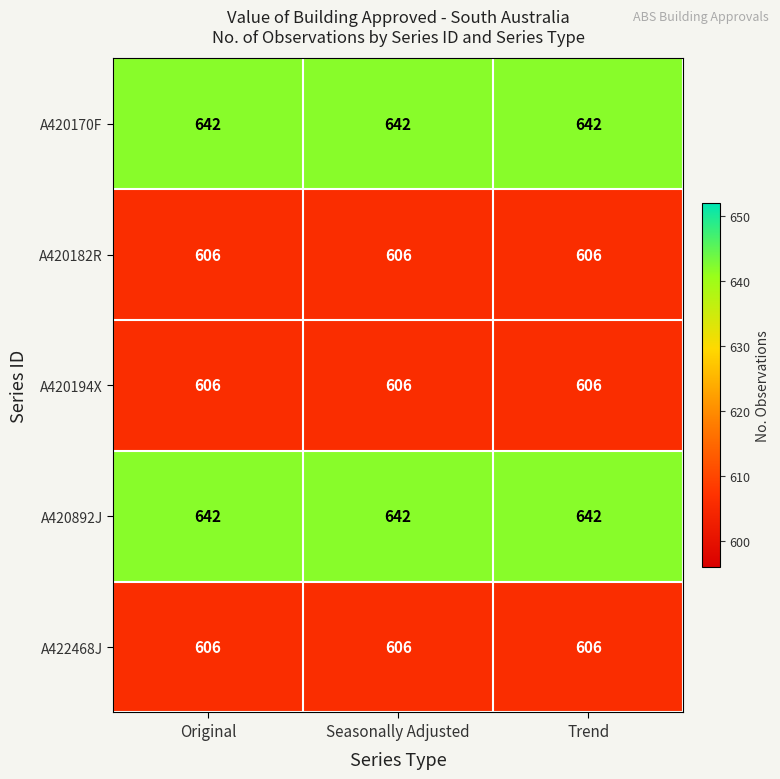

What is the total value across all series at Trend?

3102